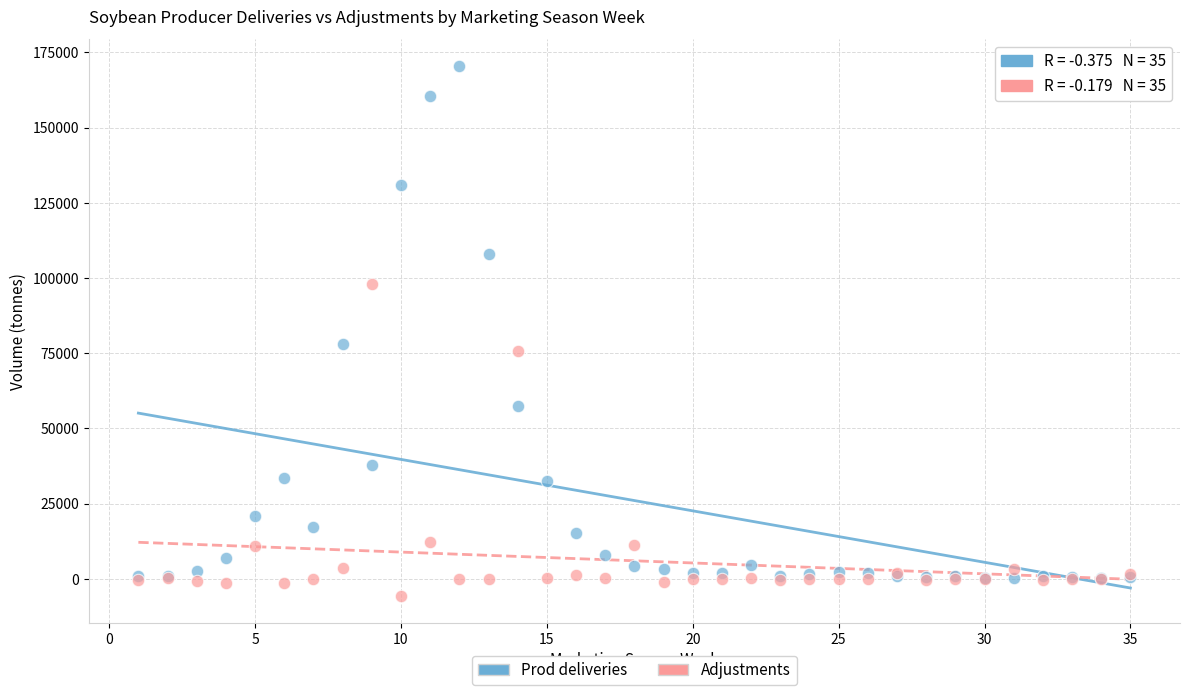

In the Adjustments series, what Y value is closest to 46193?

75680